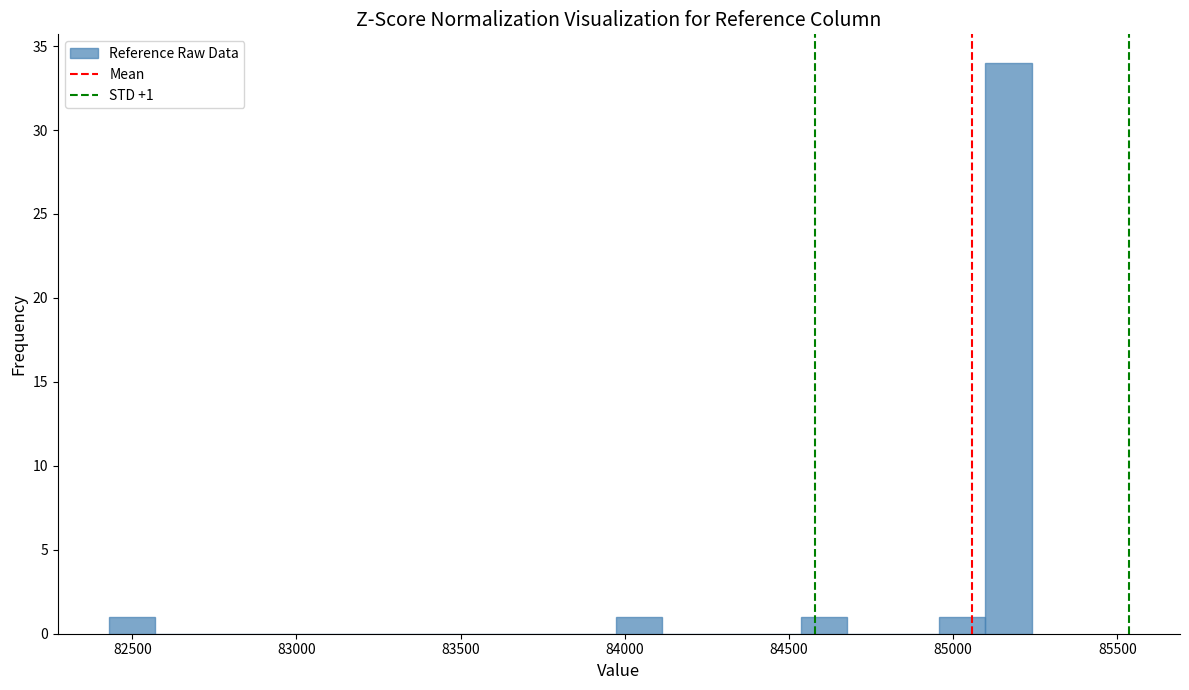

Read against the x-axis, roughly where is the centre of the tallest bar?

85150